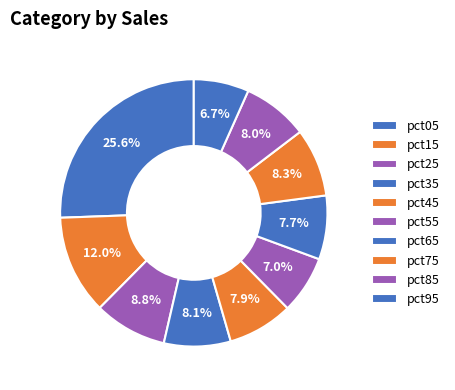

How many slices are in this pie chart?

10